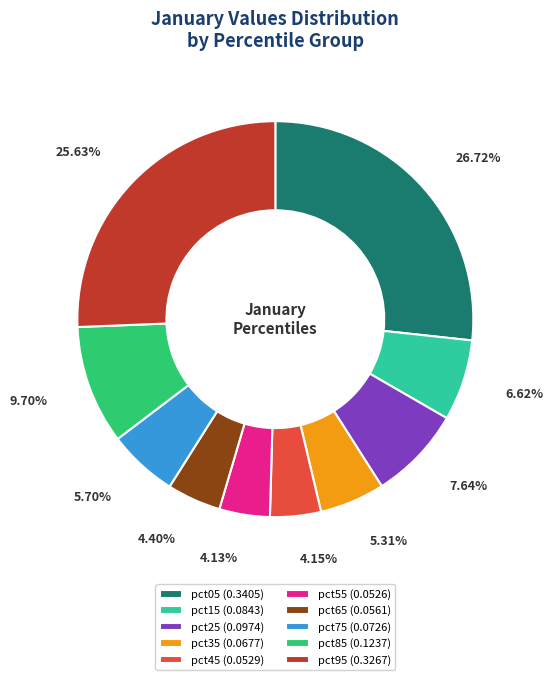

Between pct65 (0.0561) and pct05 (0.3405), which is larger?

pct05 (0.3405)